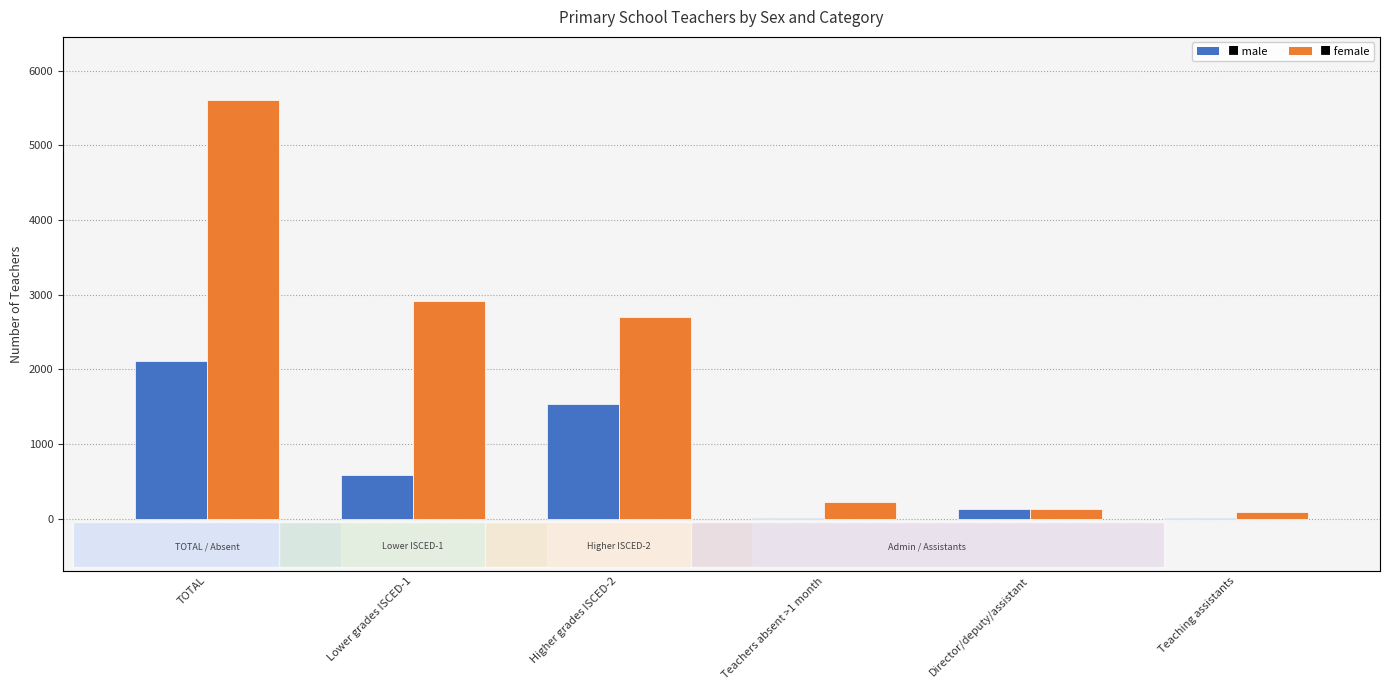

How many groups of bars are there?

6